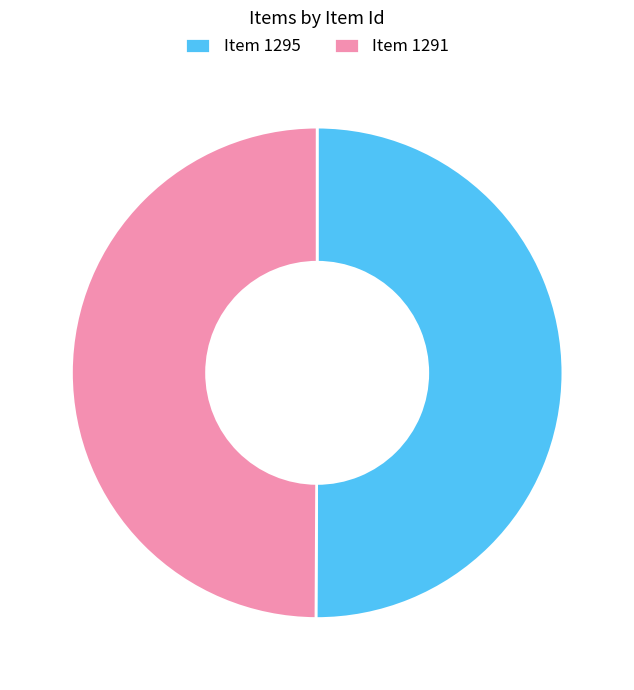

Do Item 1295 and Item 1291 together represent more than half of the pie?

Yes